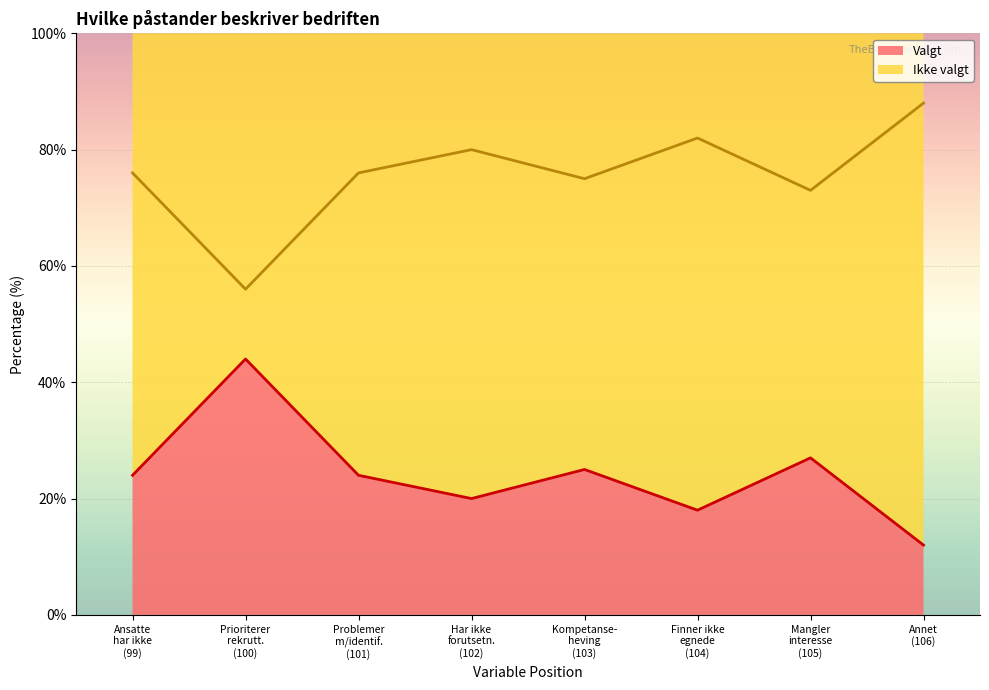

True or false: Valgt has more than 1 interior local peaks.

True